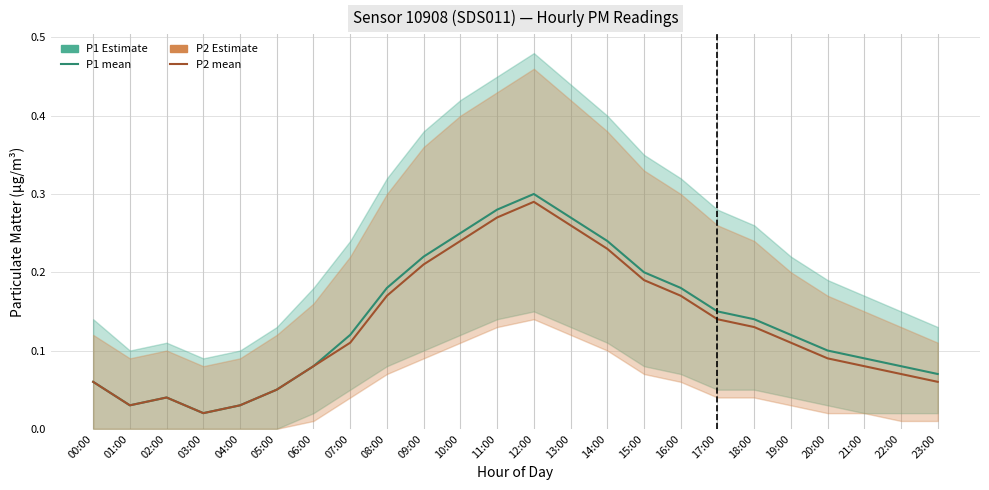

At how many categories does at least one series exceed 0?

24